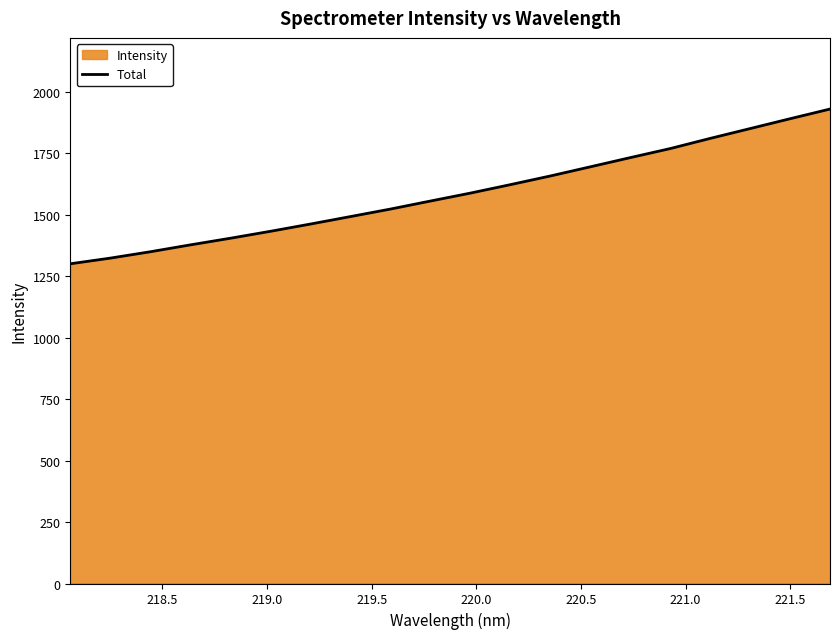

What is the smallest value displayed?

1300.8